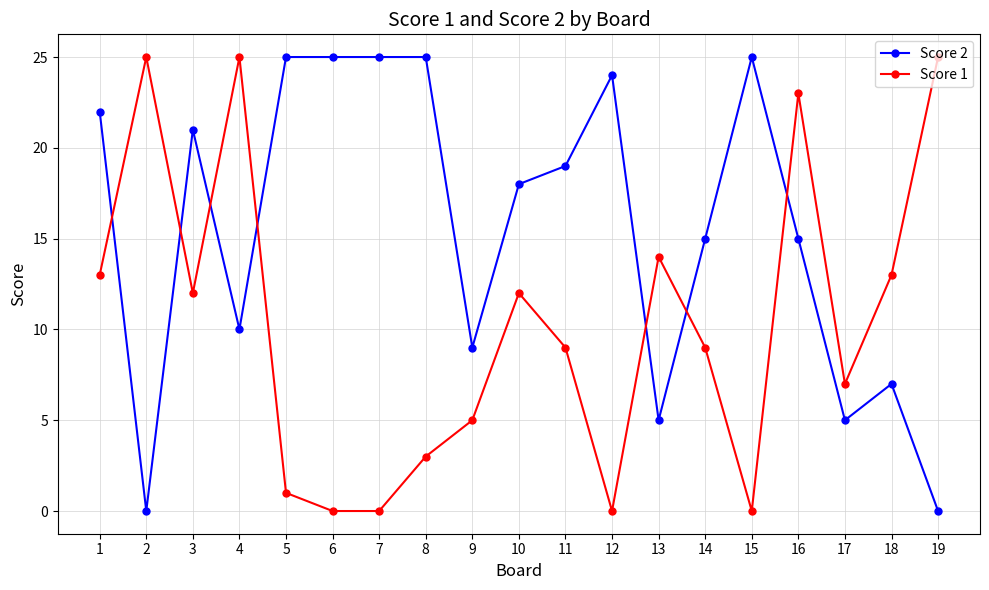

At which category does Score 2 reach its first local peak?

3